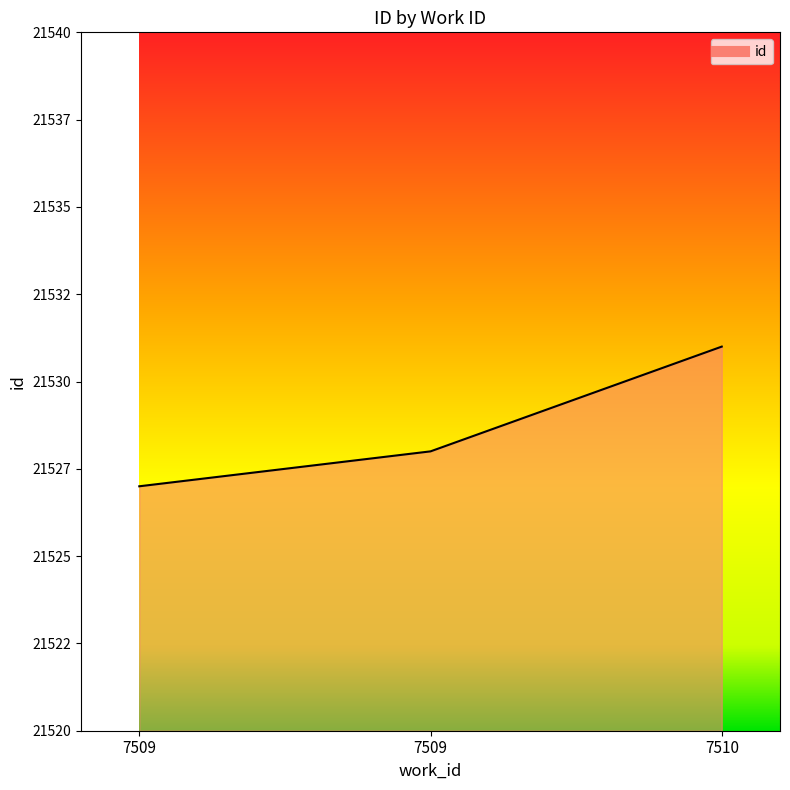

Reading left to right, extract all data points from this chart.

21527	21528	21531